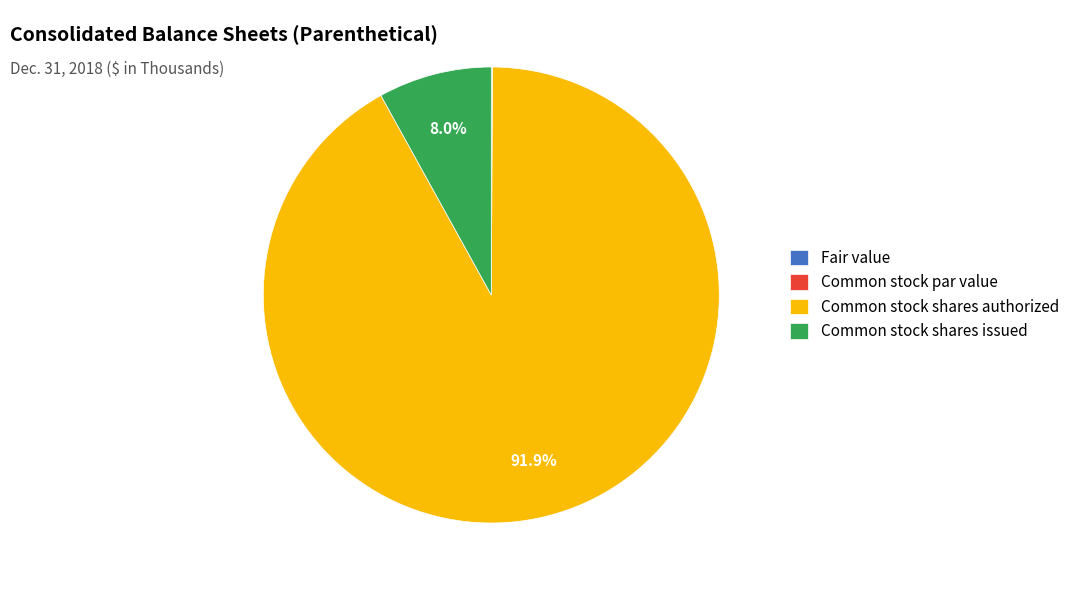

What percentage is NOT represented by Common stock shares authorized?

8.1%